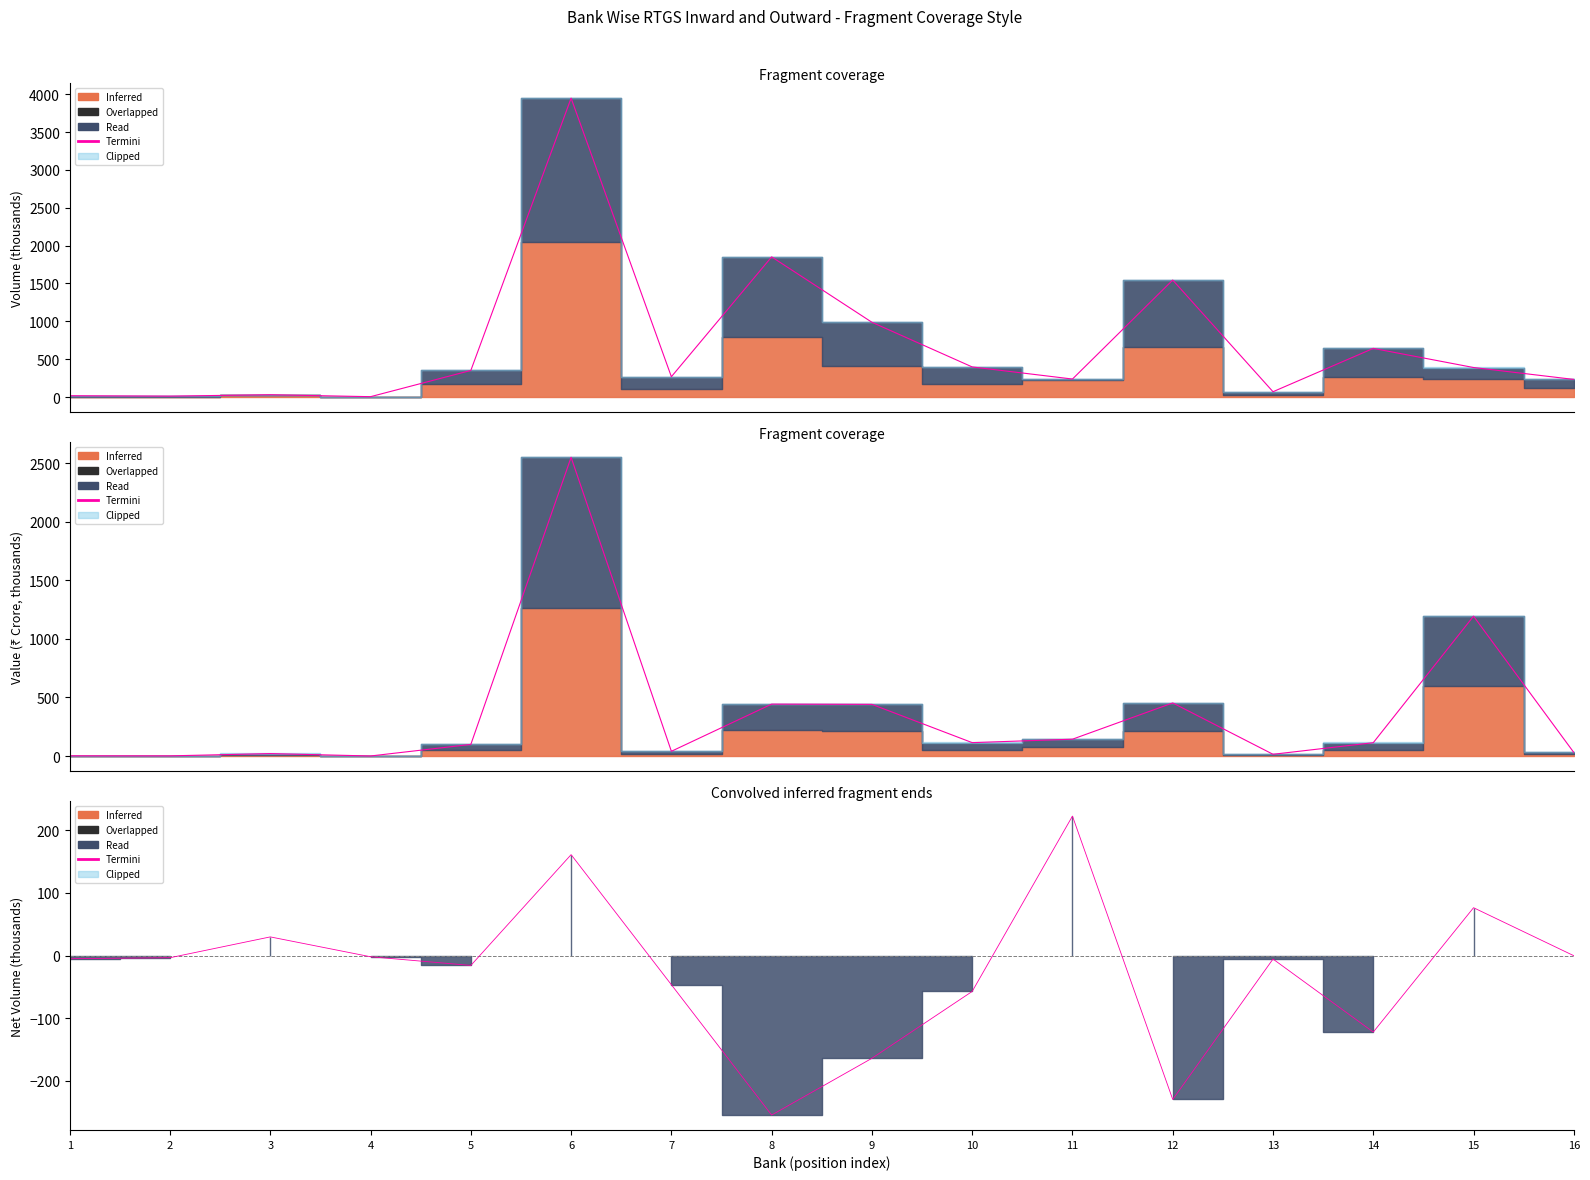

Where is the data nearest to the value -16?

5